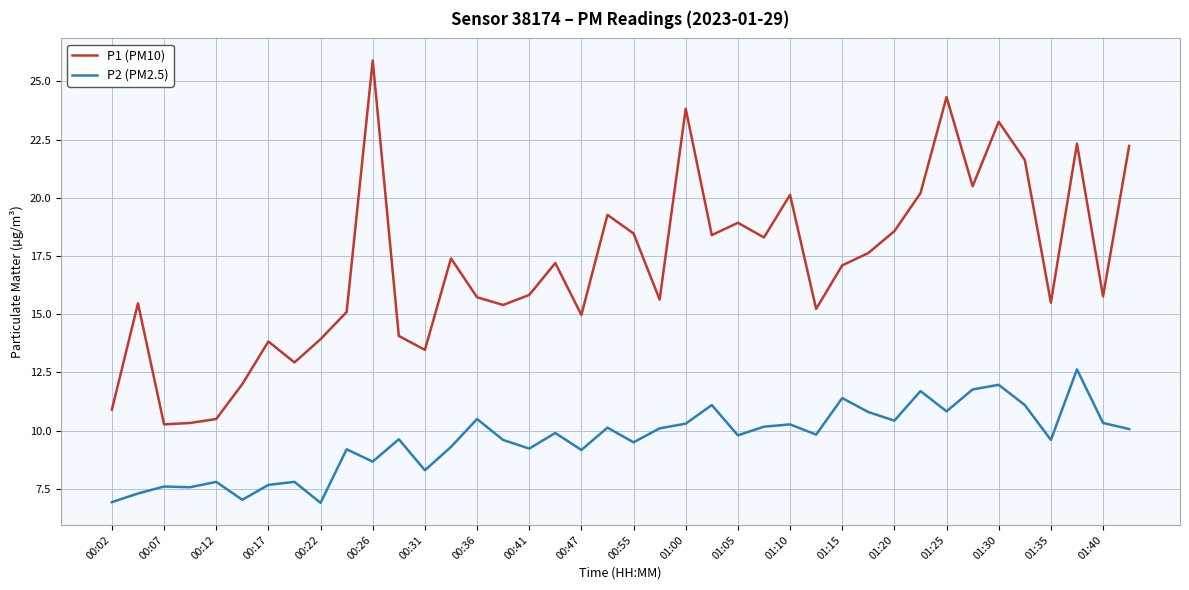

What is the highest value of the P2 (PM2.5) series?

12.6